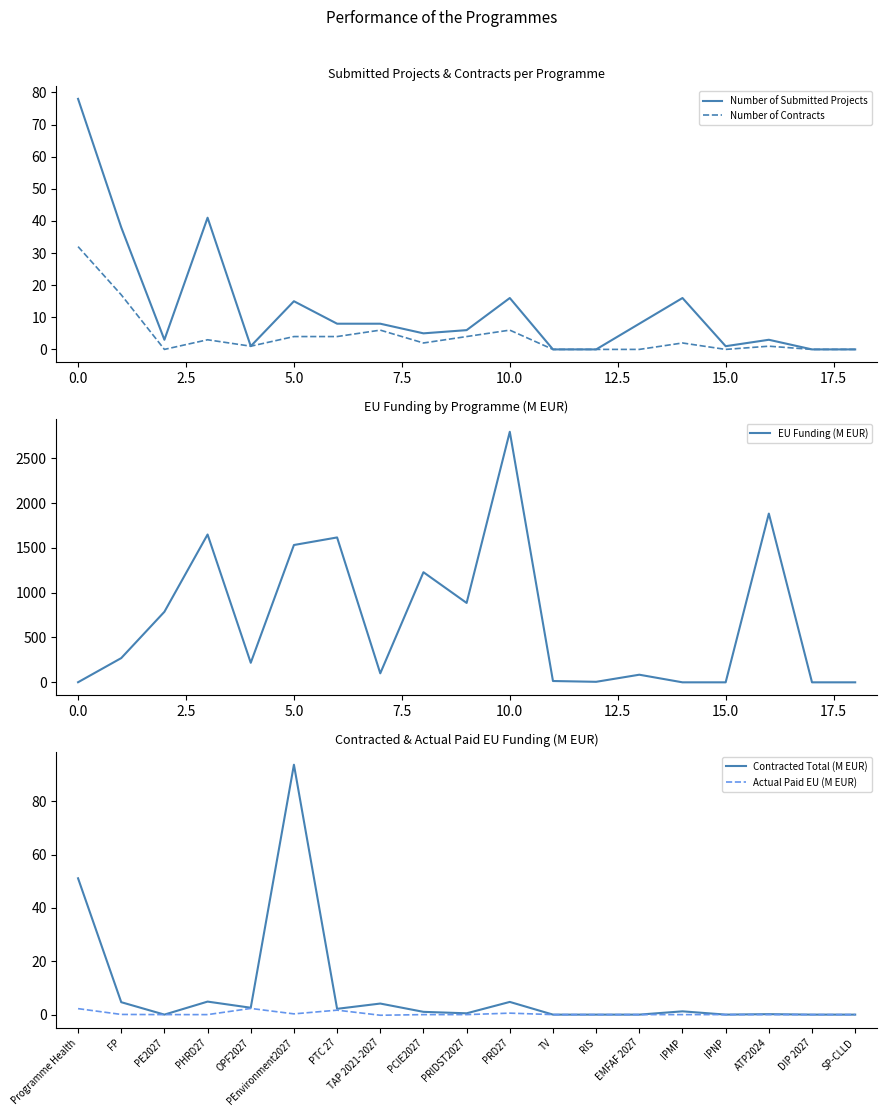

Is it true that Number of Submitted Projects equals 1 at 15.0?

True